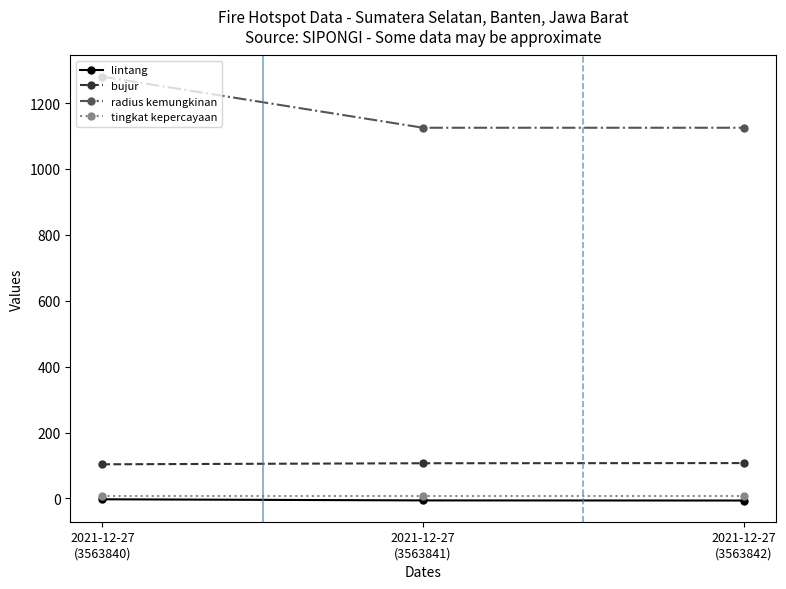

What is the total value across all series at 2021-12-27
(3563841)?

1233.6